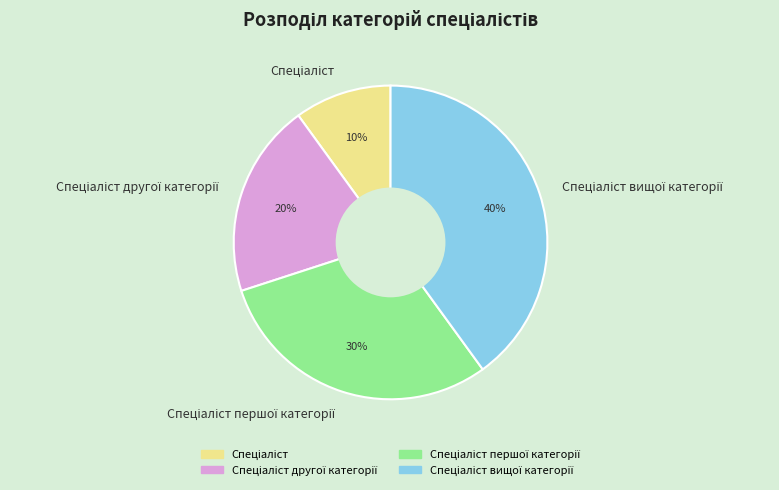

To the nearest percent, what is the average slice percentage?

25%